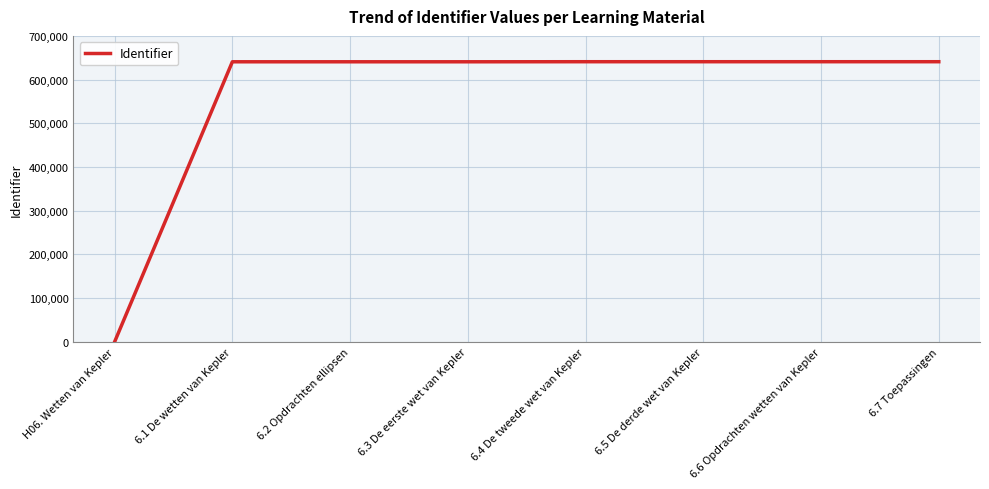

Is it true that the value at 6.5 De derde wet van Kepler is 229647?

False